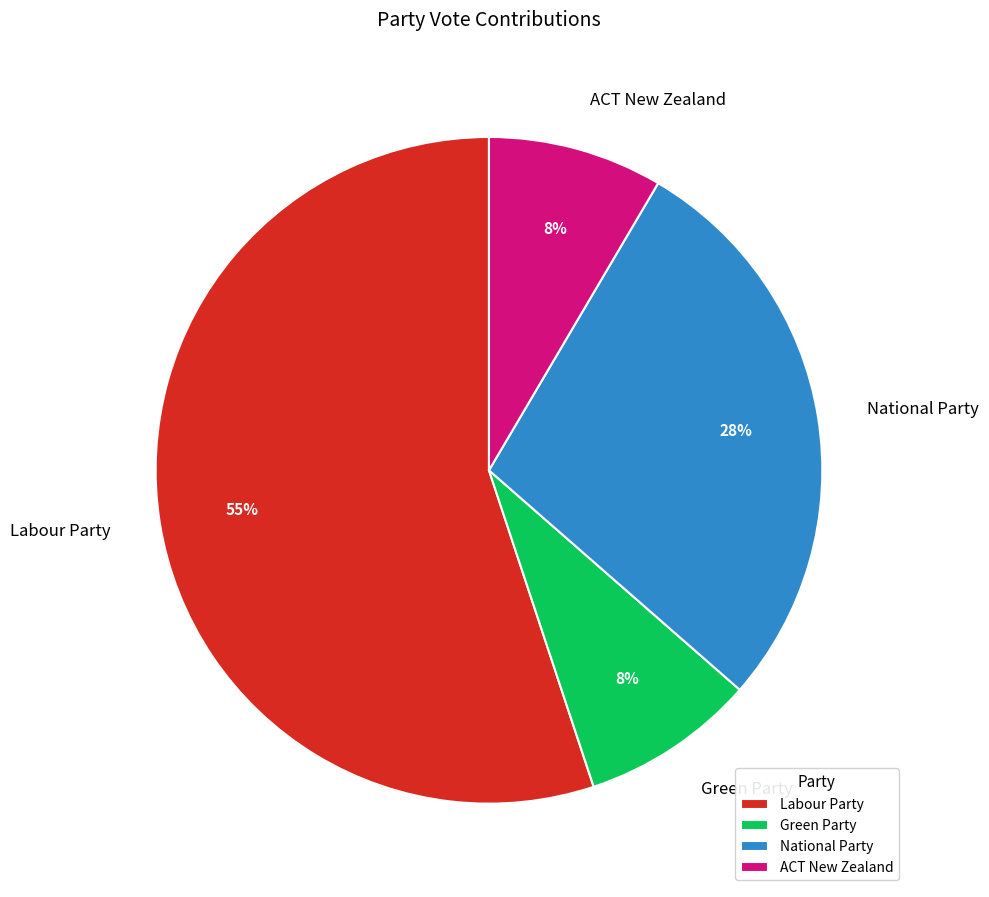

Which has a higher value, National Party or ACT New Zealand?

National Party